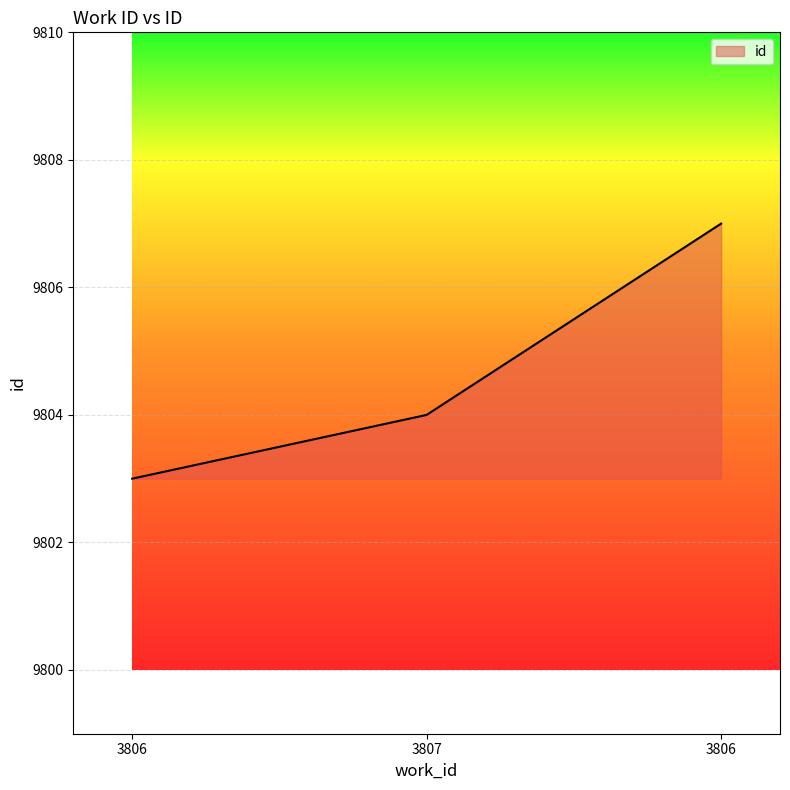

Is this an area chart (filled region under the line)?

Yes